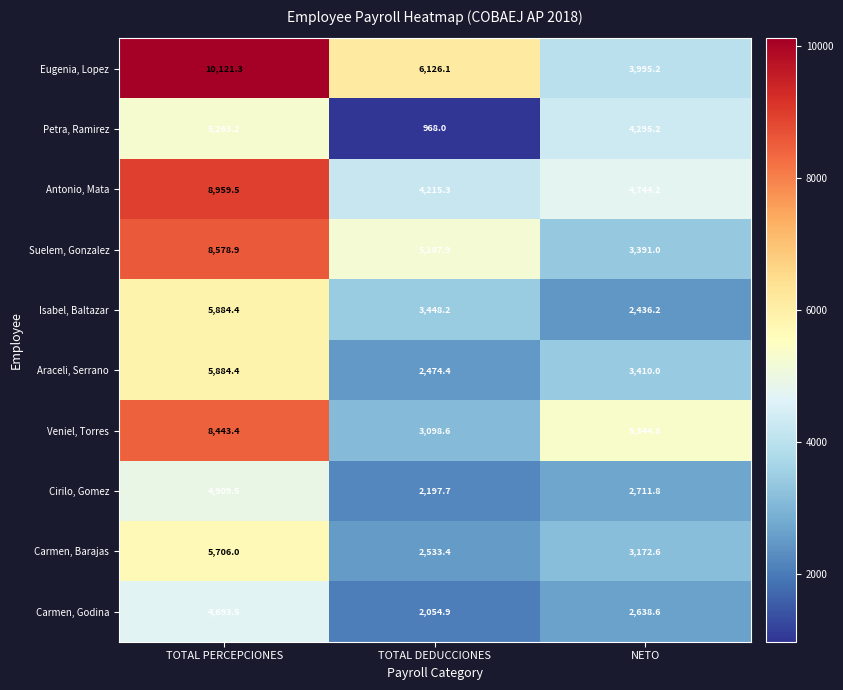

Reading right to left, transcribe all the data shown in this chart.

Eugenia, Lopez: NETO=3995.2	TOTAL DEDUCCIONES=6126.1	TOTAL PERCEPCIONES=10121.3
Petra, Ramirez: NETO=4295.2	TOTAL DEDUCCIONES=968.0	TOTAL PERCEPCIONES=5263.2
Antonio, Mata: NETO=4744.2	TOTAL DEDUCCIONES=4215.3	TOTAL PERCEPCIONES=8959.5
Suelem, Gonzalez: NETO=3391.0	TOTAL DEDUCCIONES=5187.9	TOTAL PERCEPCIONES=8578.9
Isabel, Baltazar: NETO=2436.2	TOTAL DEDUCCIONES=3448.2	TOTAL PERCEPCIONES=5884.4
Araceli, Serrano: NETO=3410.0	TOTAL DEDUCCIONES=2474.4	TOTAL PERCEPCIONES=5884.4
Veniel, Torres: NETO=5344.8	TOTAL DEDUCCIONES=3098.6	TOTAL PERCEPCIONES=8443.4
Cirilo, Gomez: NETO=2711.8	TOTAL DEDUCCIONES=2197.7	TOTAL PERCEPCIONES=4909.5
Carmen, Barajas: NETO=3172.6	TOTAL DEDUCCIONES=2533.4	TOTAL PERCEPCIONES=5706.0
Carmen, Godina: NETO=2638.6	TOTAL DEDUCCIONES=2054.9	TOTAL PERCEPCIONES=4693.5